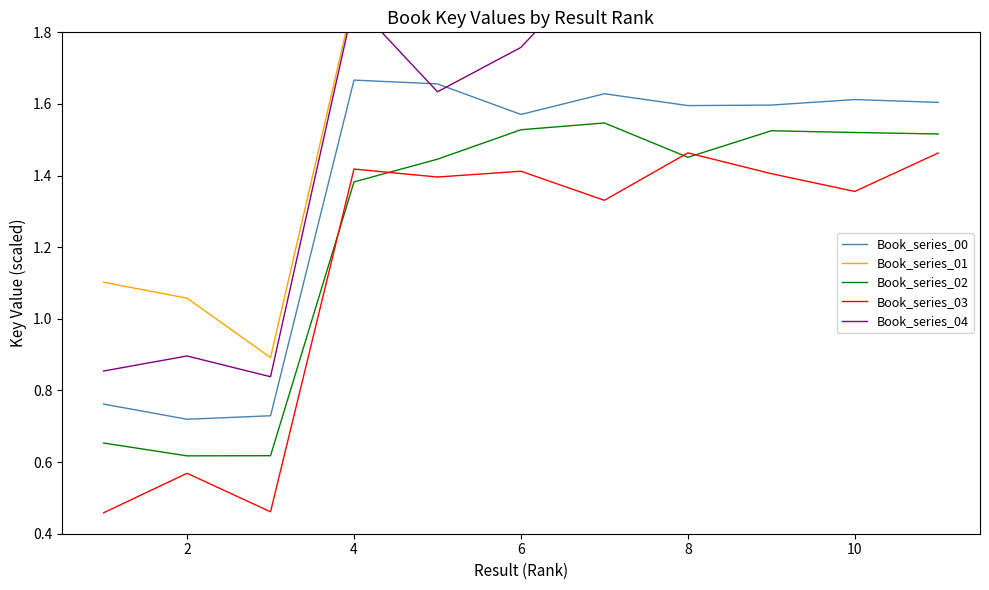

What is the total value across all series at 2?

3.9